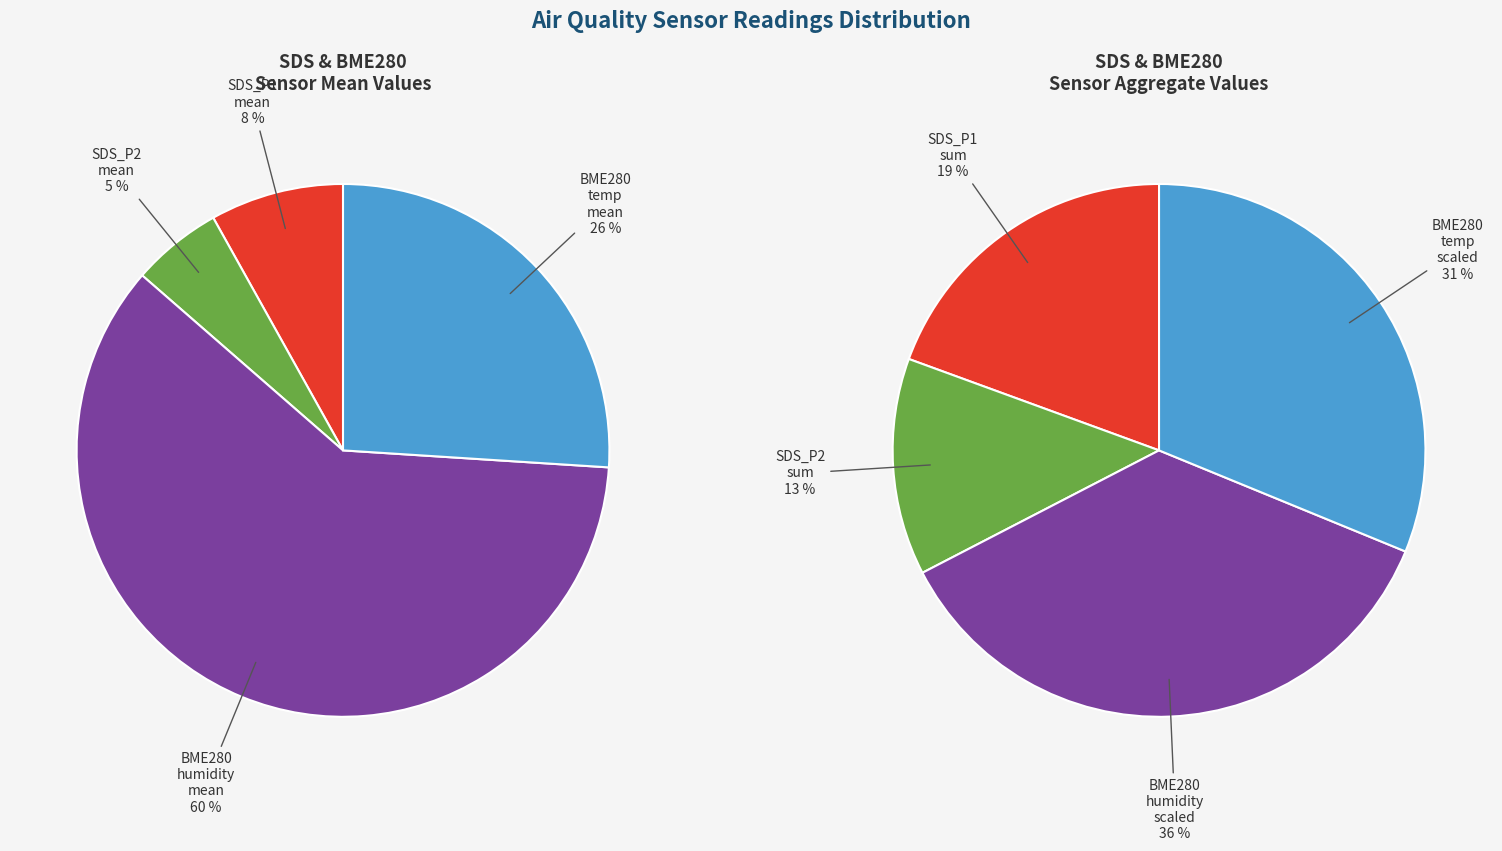

Rank the series by their average value, from lowest to highest.

SDS_P2, SDS_P1